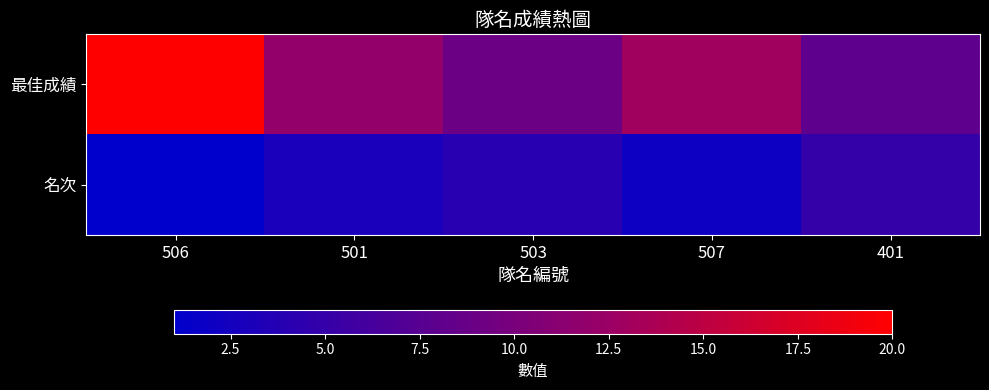

Count the number of data series in this chart.

2